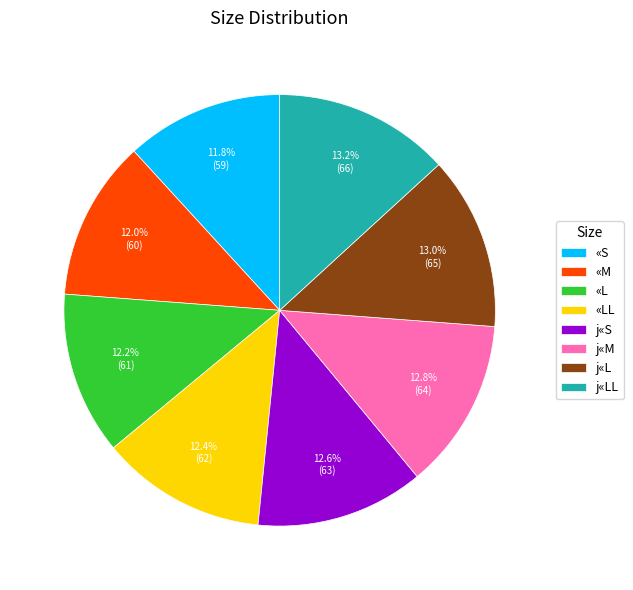

What percentage is NOT represented by «LL?

87.6%